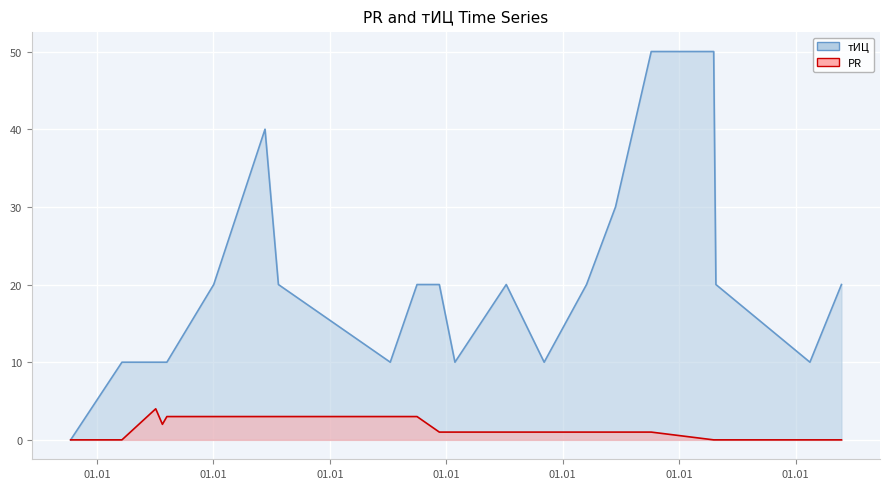

Which series has the largest range (max minus min)?

тИЦ